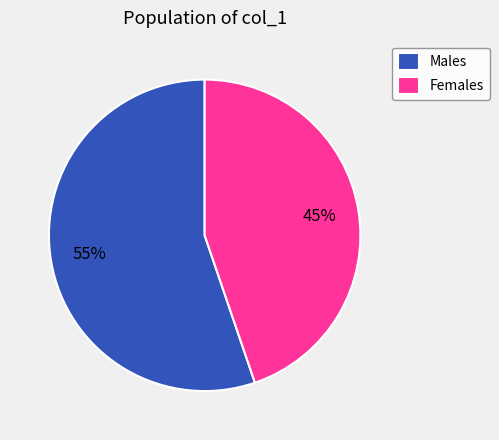

To the nearest percent, what portion does Females represent?

45%